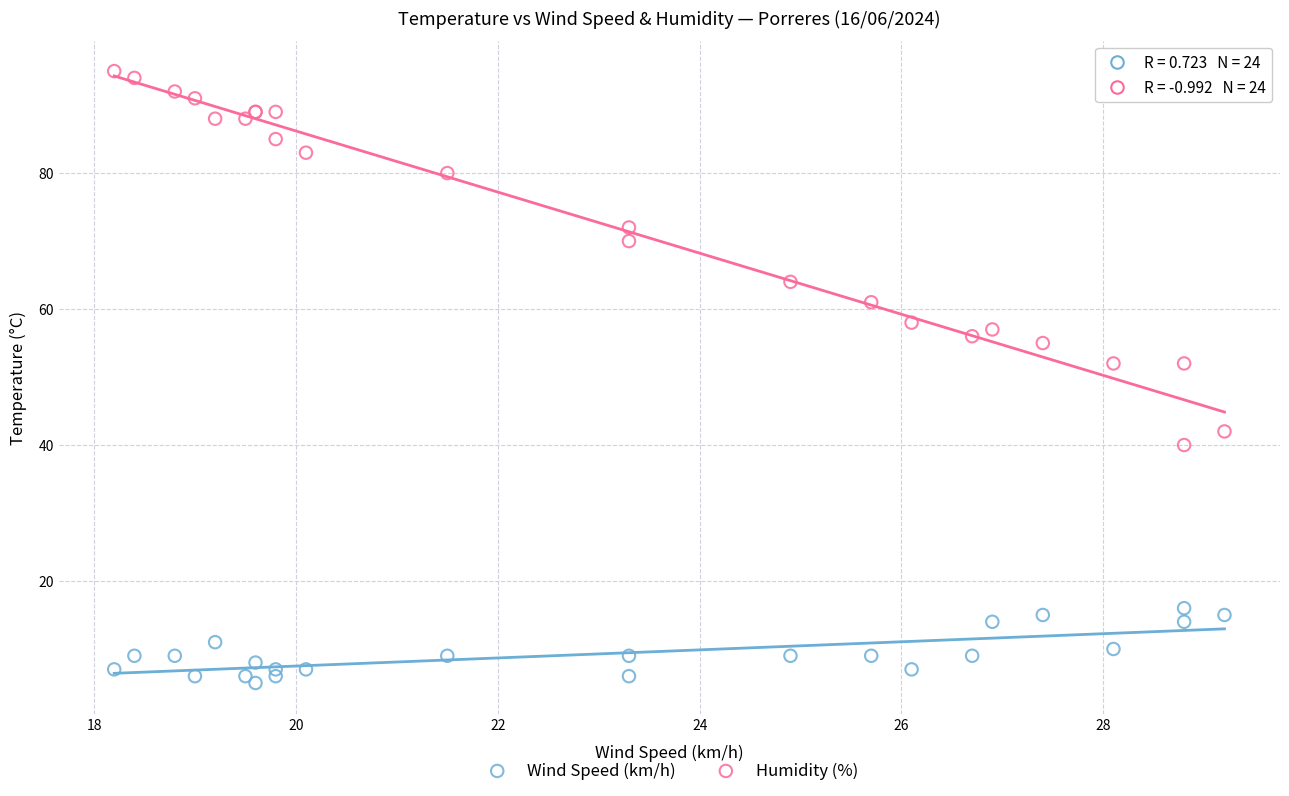

Which series reaches the maximum Y coordinate?

Humidity (%)